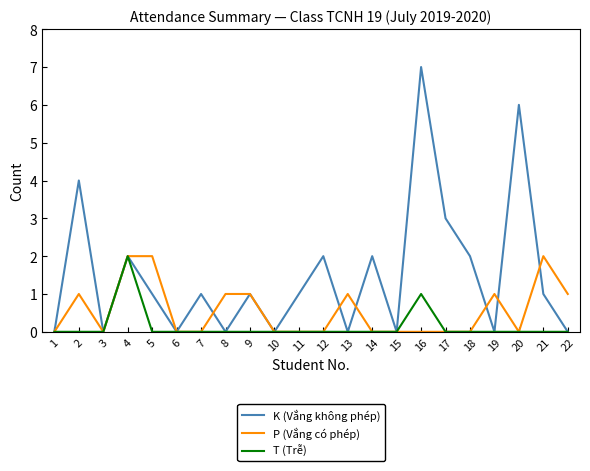

At which label does K (Vắng không phép) first exceed 1?

2